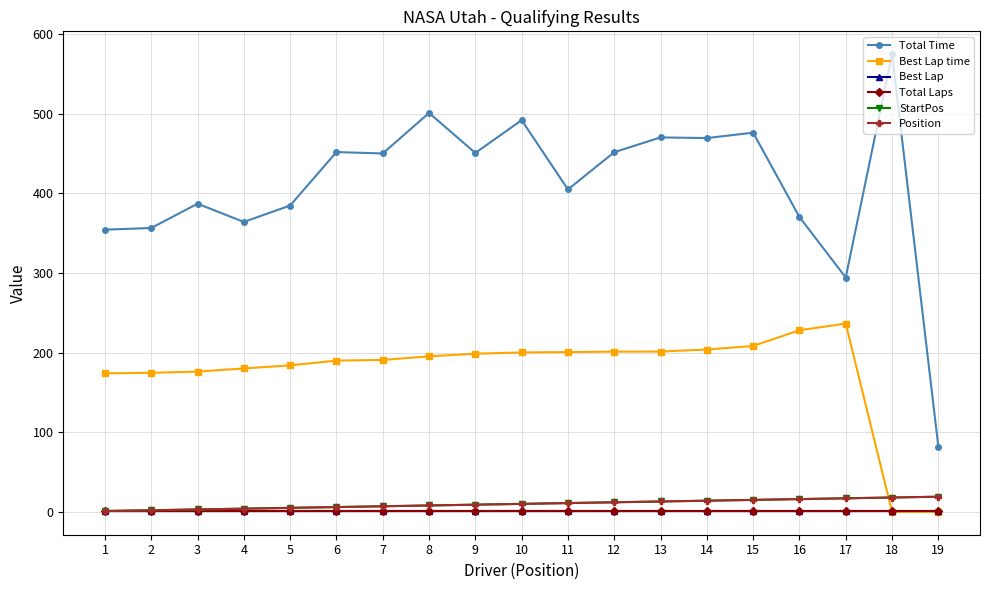

True or false: StartPos and Total Laps cross at least once.

False